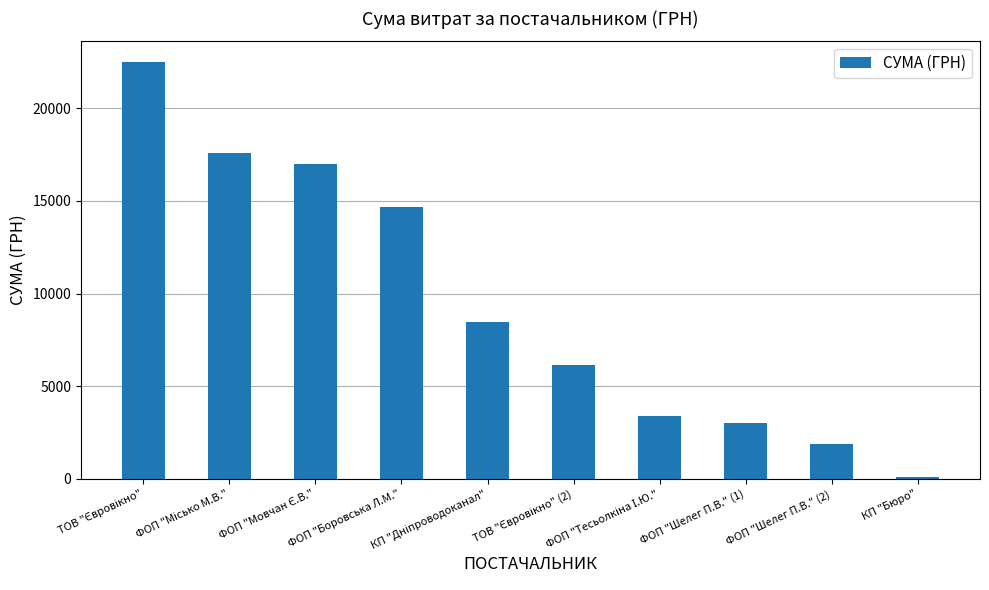

How many categories are shown in the chart?

10